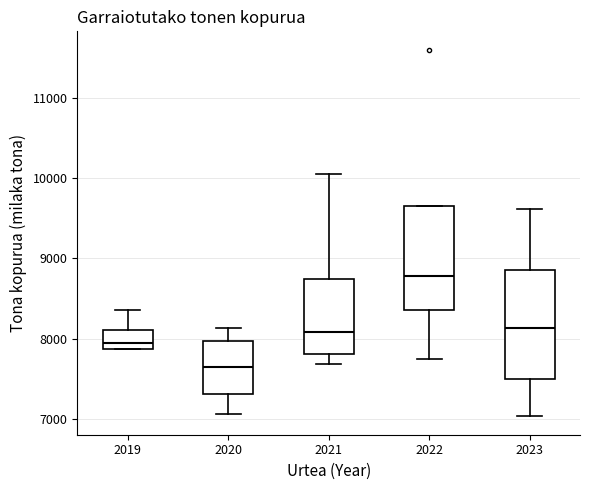

Which box has the lowest median line?

2020